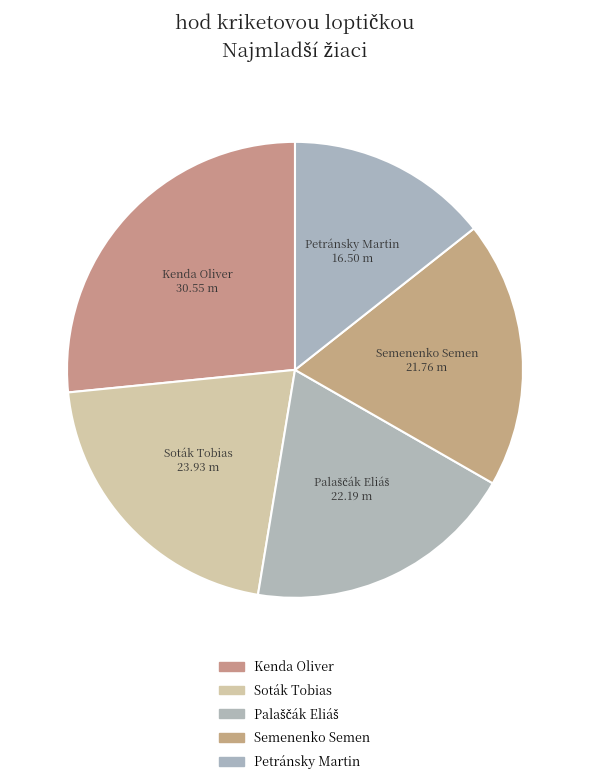

To the nearest percent, what is the combined percentage of Petránsky Martin and Palaščák Eliáš?

34%